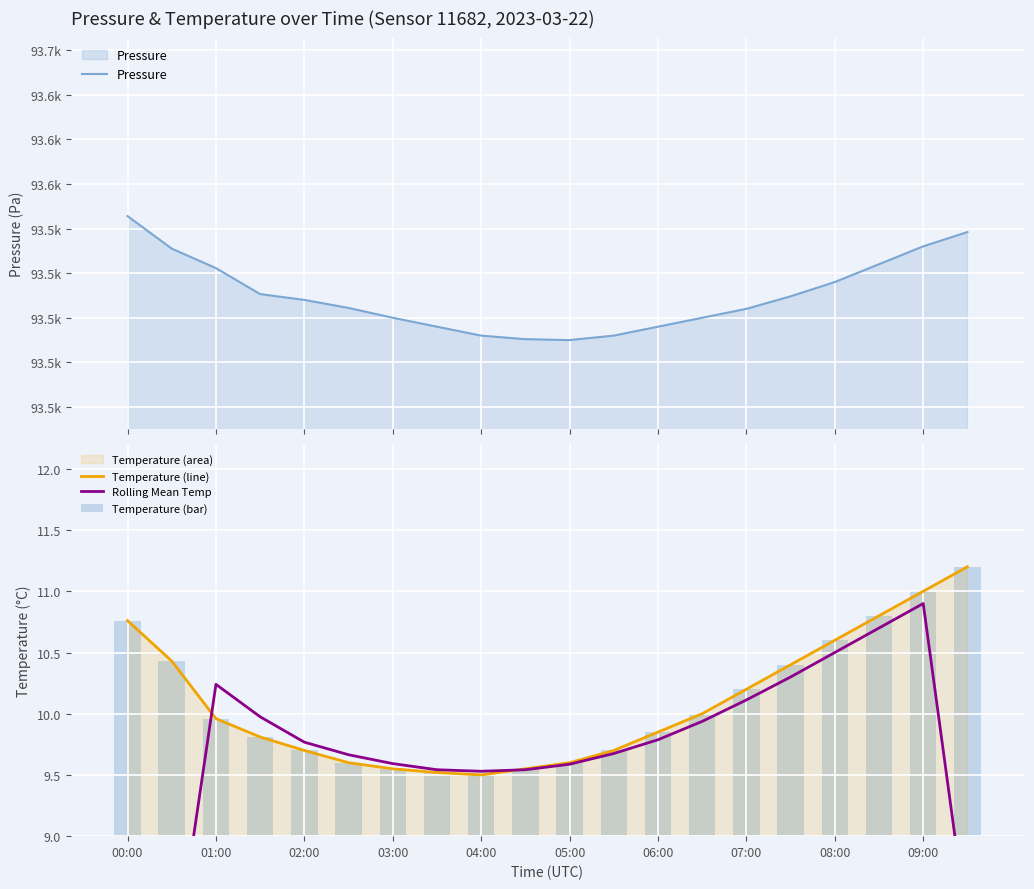

What is the sum of all Temperature (bar) values?

201.7